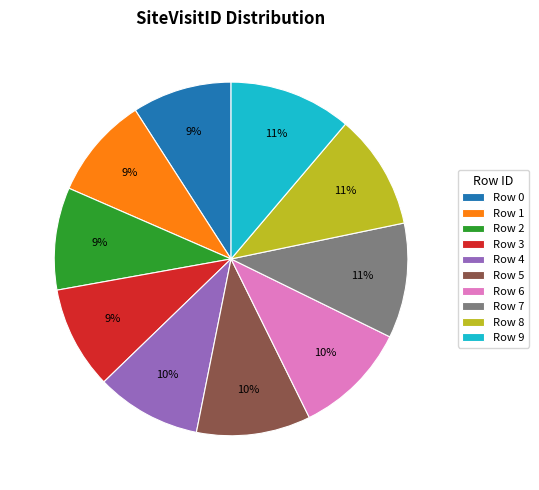

Is there any slice that represents more than half of the pie?

No